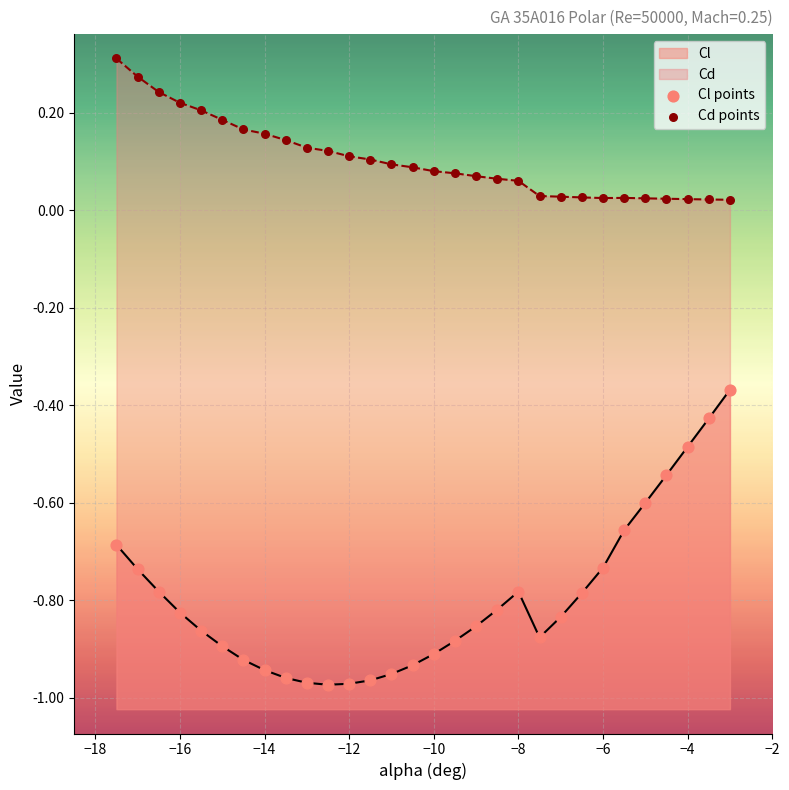

Which series has the largest total across all categories?

Cd points